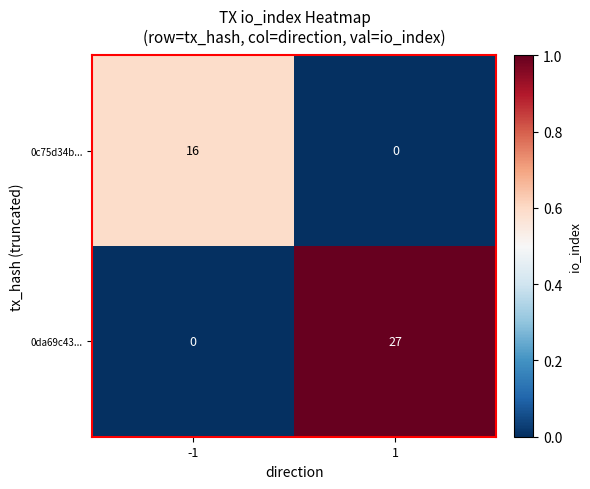

Rank the series by their maximum value, from lowest to highest.

0c75d34b..., 0da69c43...